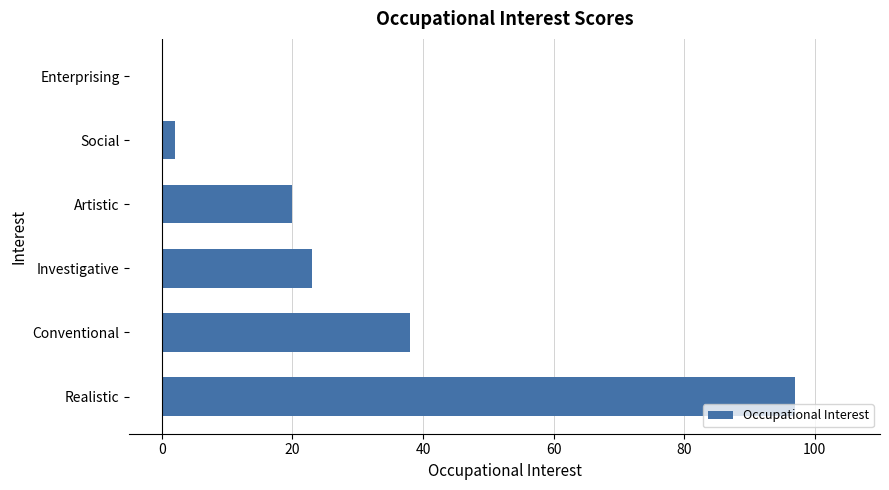

Between Social and Investigative, which is larger?

Investigative